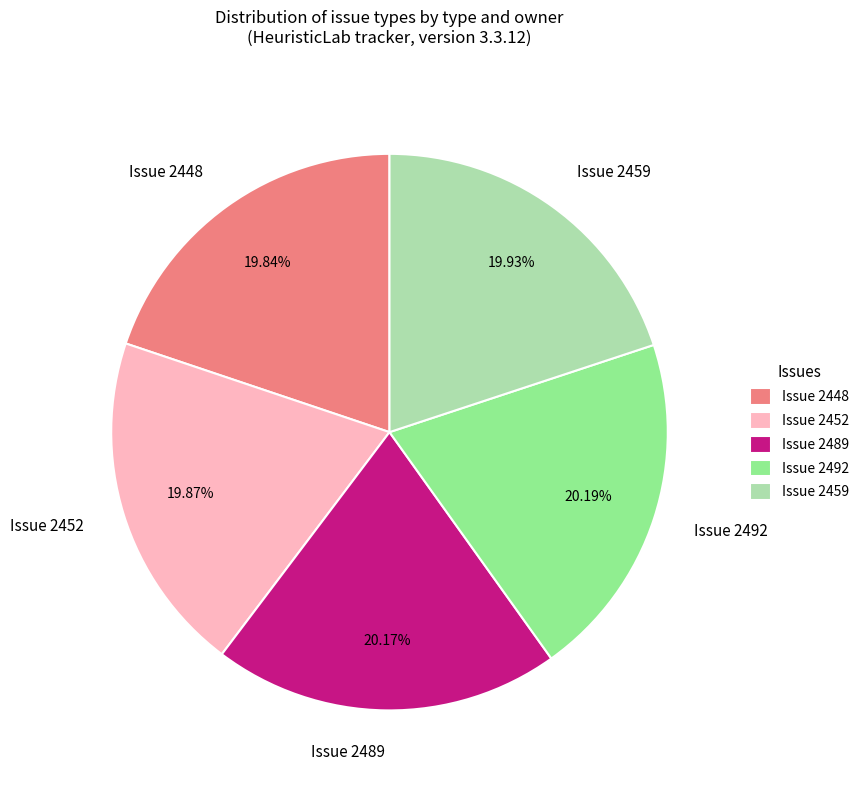

Is the sum of Issue 2459 and Issue 2492 greater than half?

No